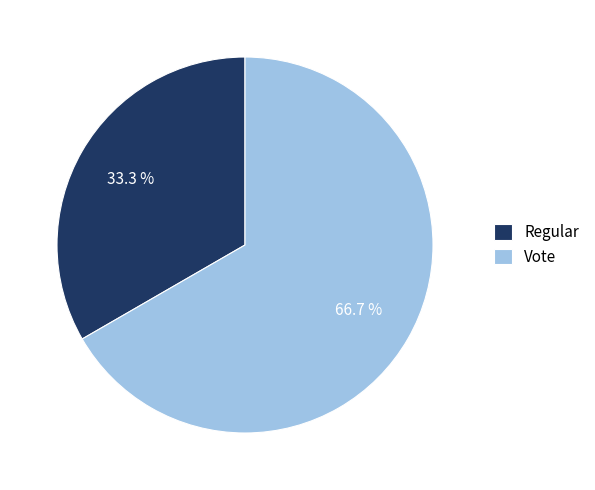

To the nearest percent, what is the difference between the largest and smallest slice percentages?

33%